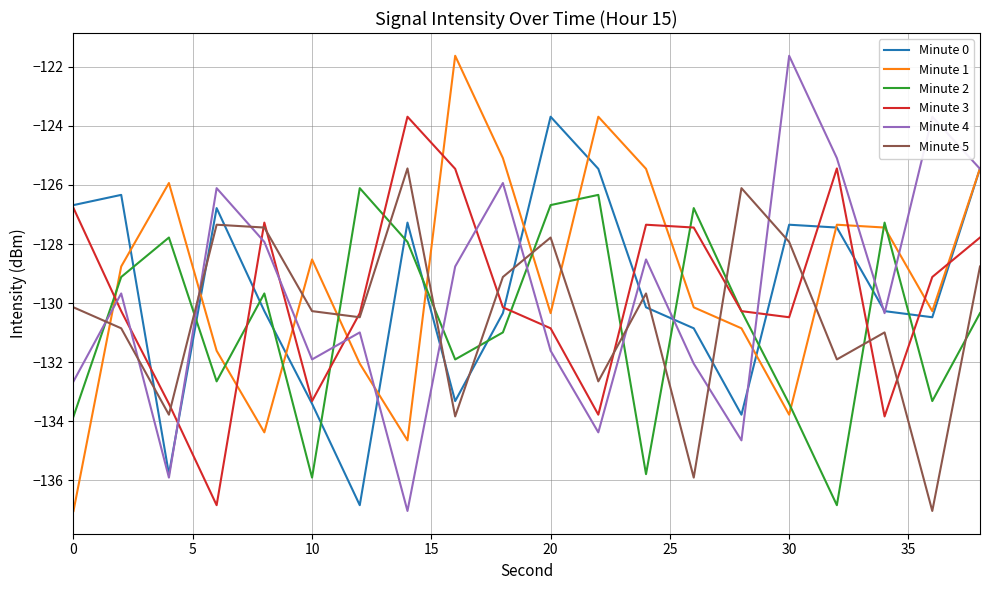

What is the highest value of the Minute 5 series?

-125.4